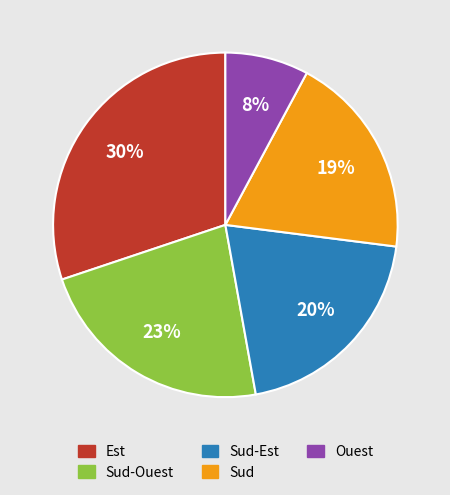

How many slices are in this pie chart?

5